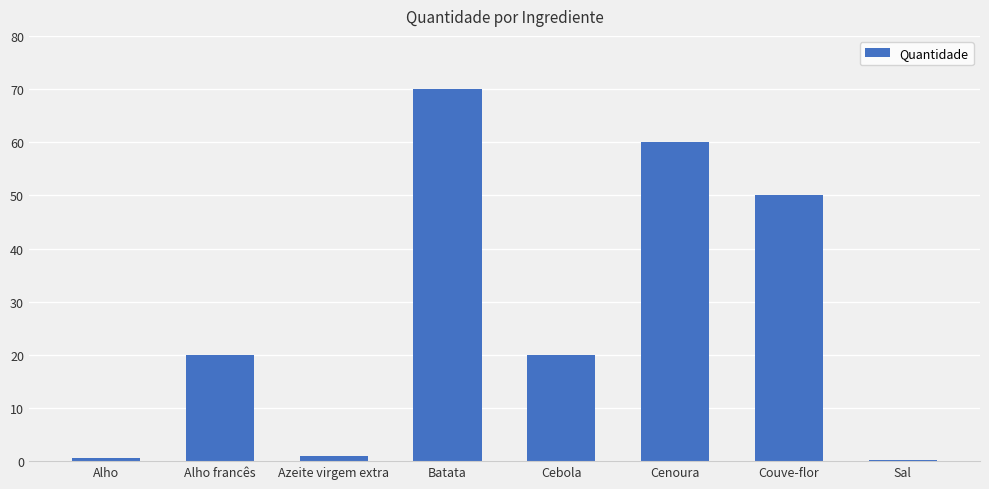

What value does the data have at Cebola?

20.0